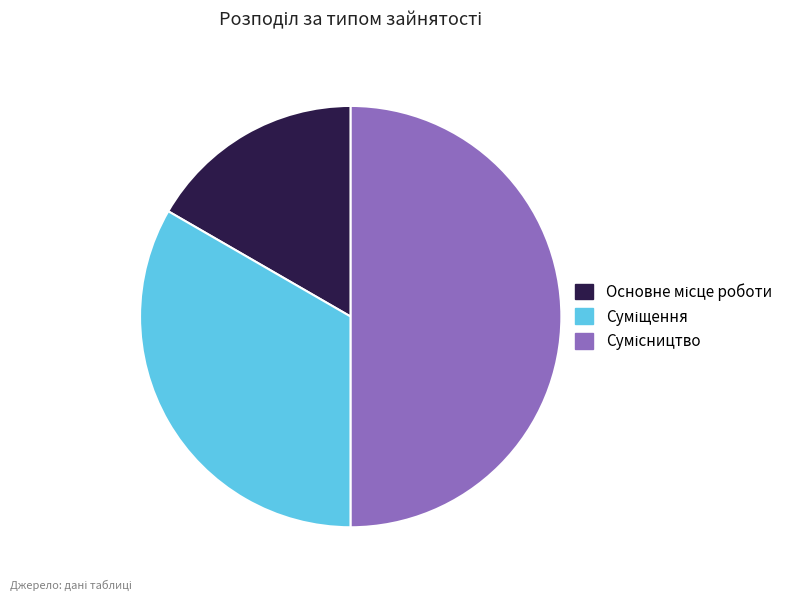

How many slices are in this pie chart?

3